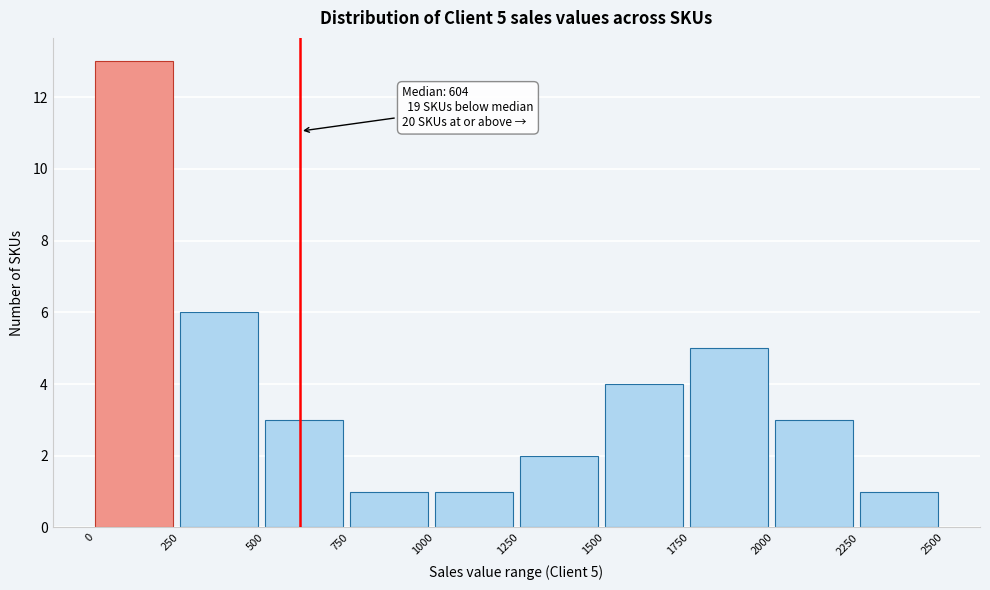

Which range on the x-axis has the tallest bar?

0 to 250